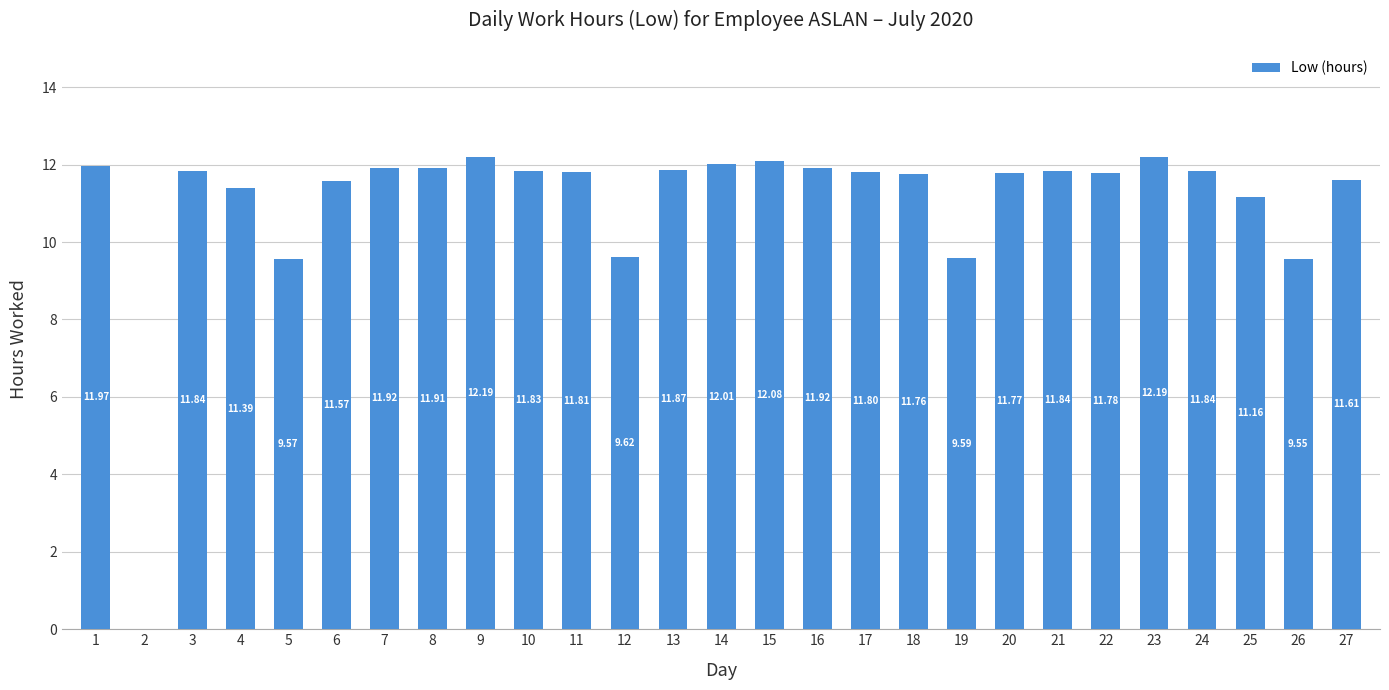

Between 12 and 7, which is larger?

7